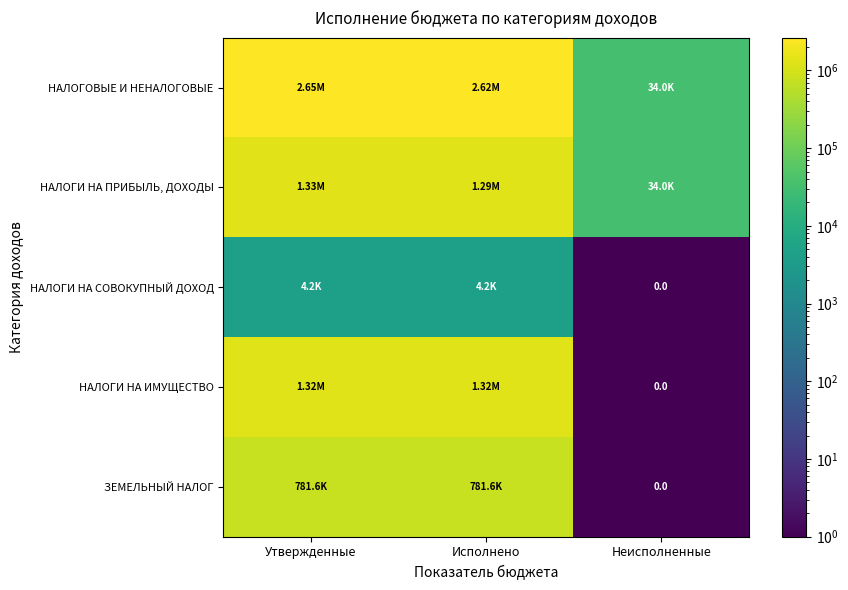

Between Исполнено and Неисполненные, which series saw the biggest shift?

НАЛОГОВЫЕ И НЕНАЛОГОВЫЕ